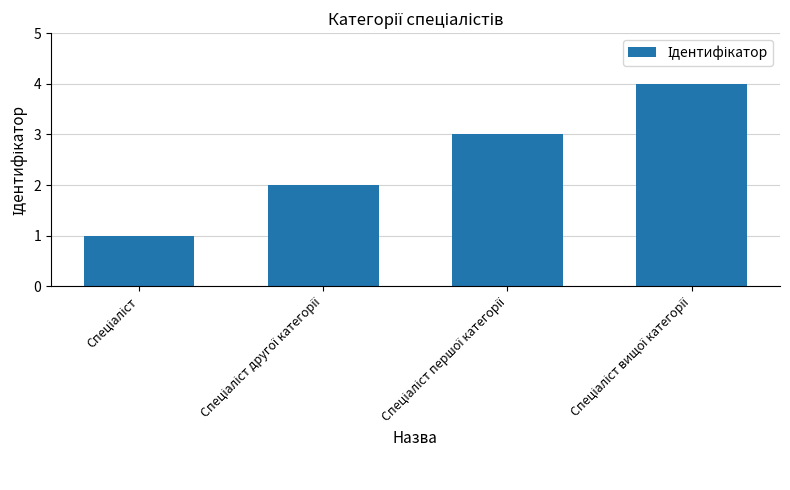

What is the greatest value displayed?

4